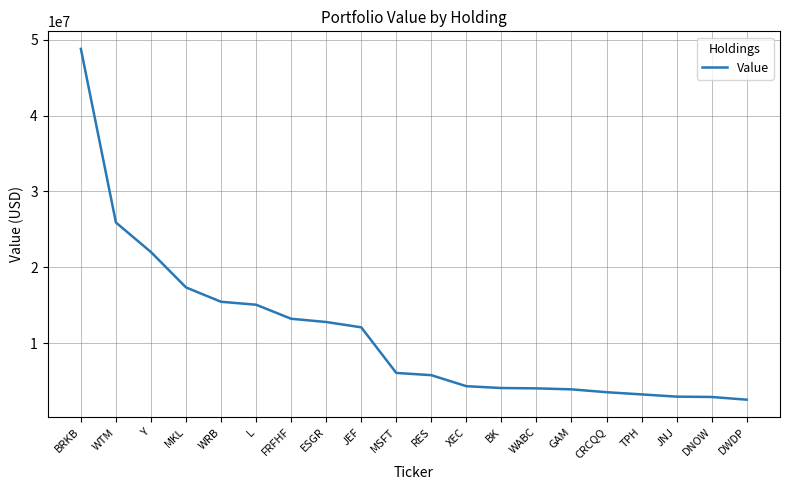

What is the greatest value displayed?

48797000